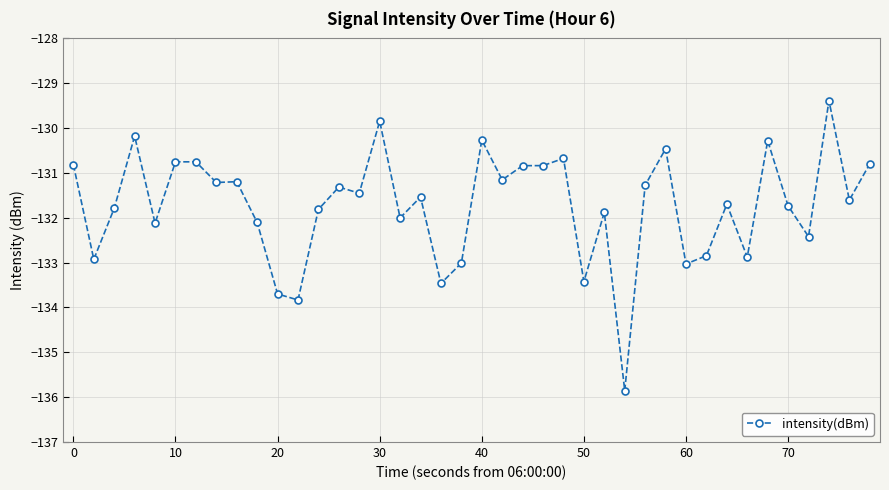

What is the smallest value displayed?

-135.9